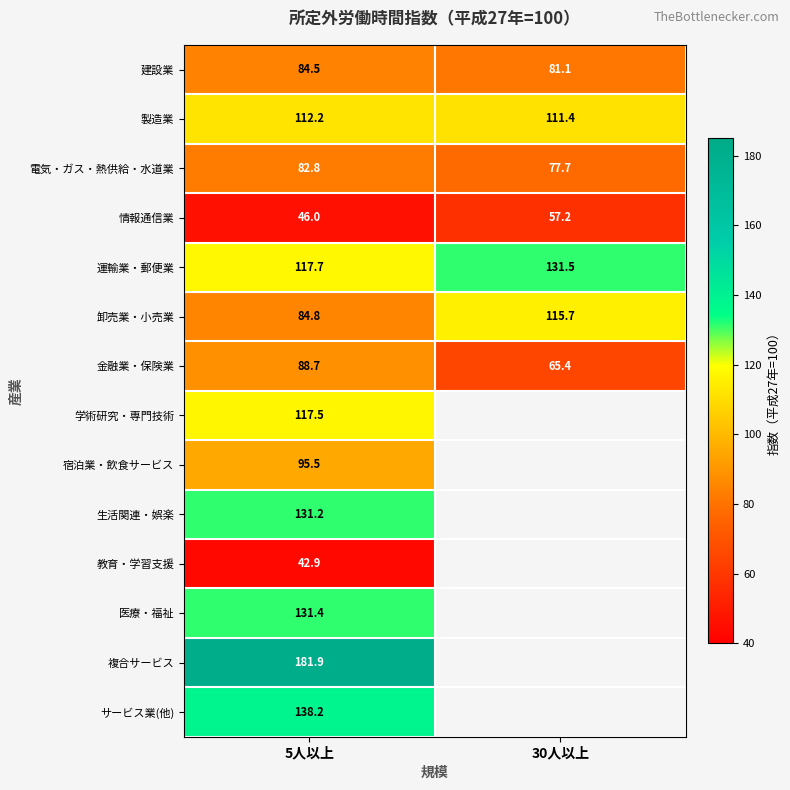

At which category is the sum across all series the highest?

5人以上